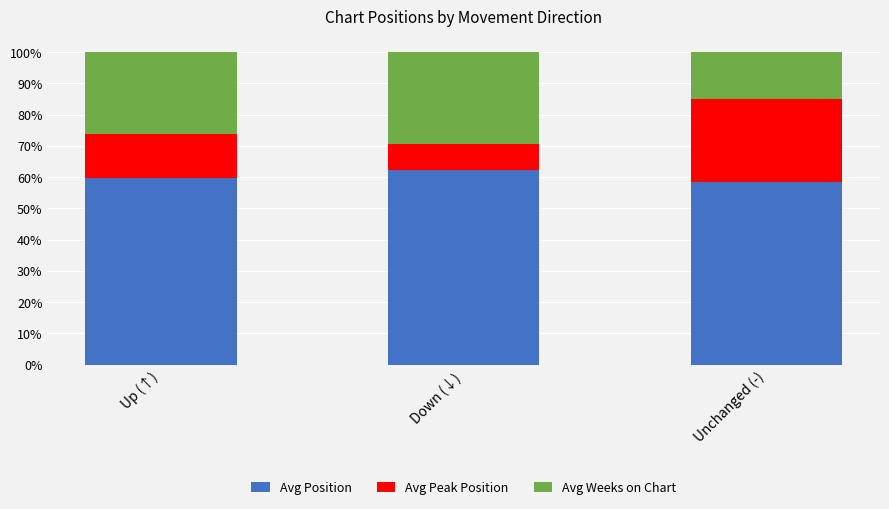

True or false: Avg Position has a value of 76.6 at Unchanged (-).

False